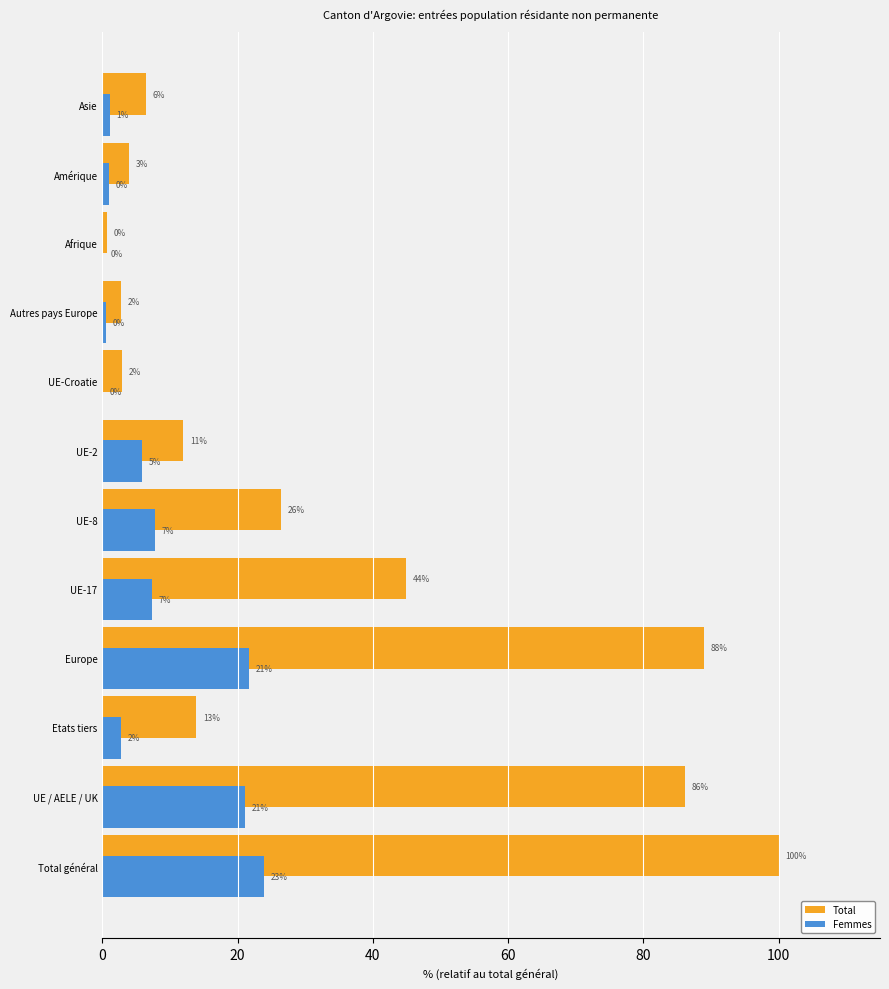

Reading right to left, list all the values displayed in this chart.

Total: 6.4	3.9	0.7	2.8	2.9	12.0	26.4	44.9	88.9	13.9	86.1	100.0
Femmes: 1.1	0.9	0.2	0.5	0.1	5.9	7.8	7.3	21.7	2.7	21.1	23.8